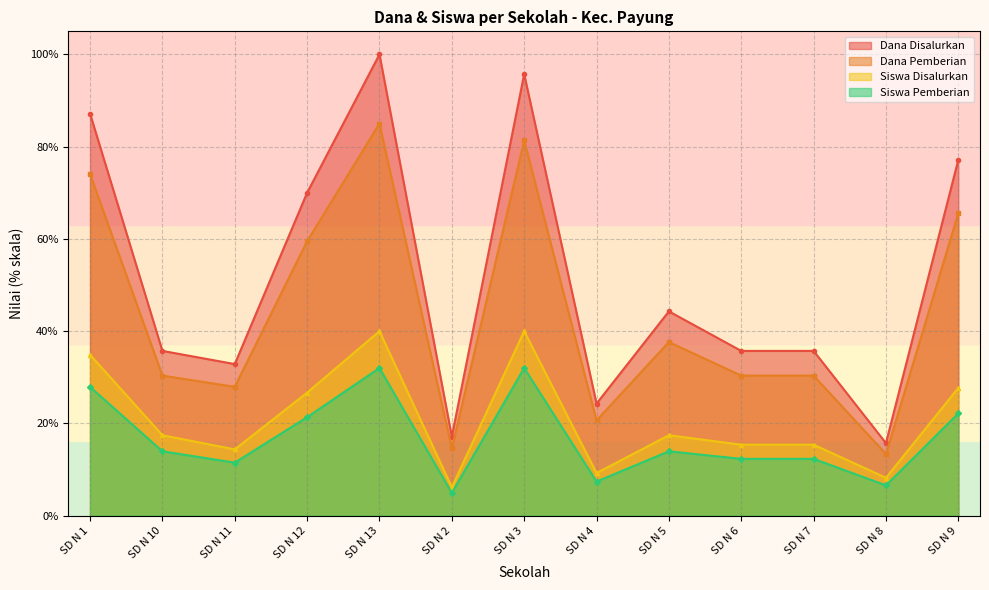

What is the difference between the highest and lowest values at SD N 13?

68.0